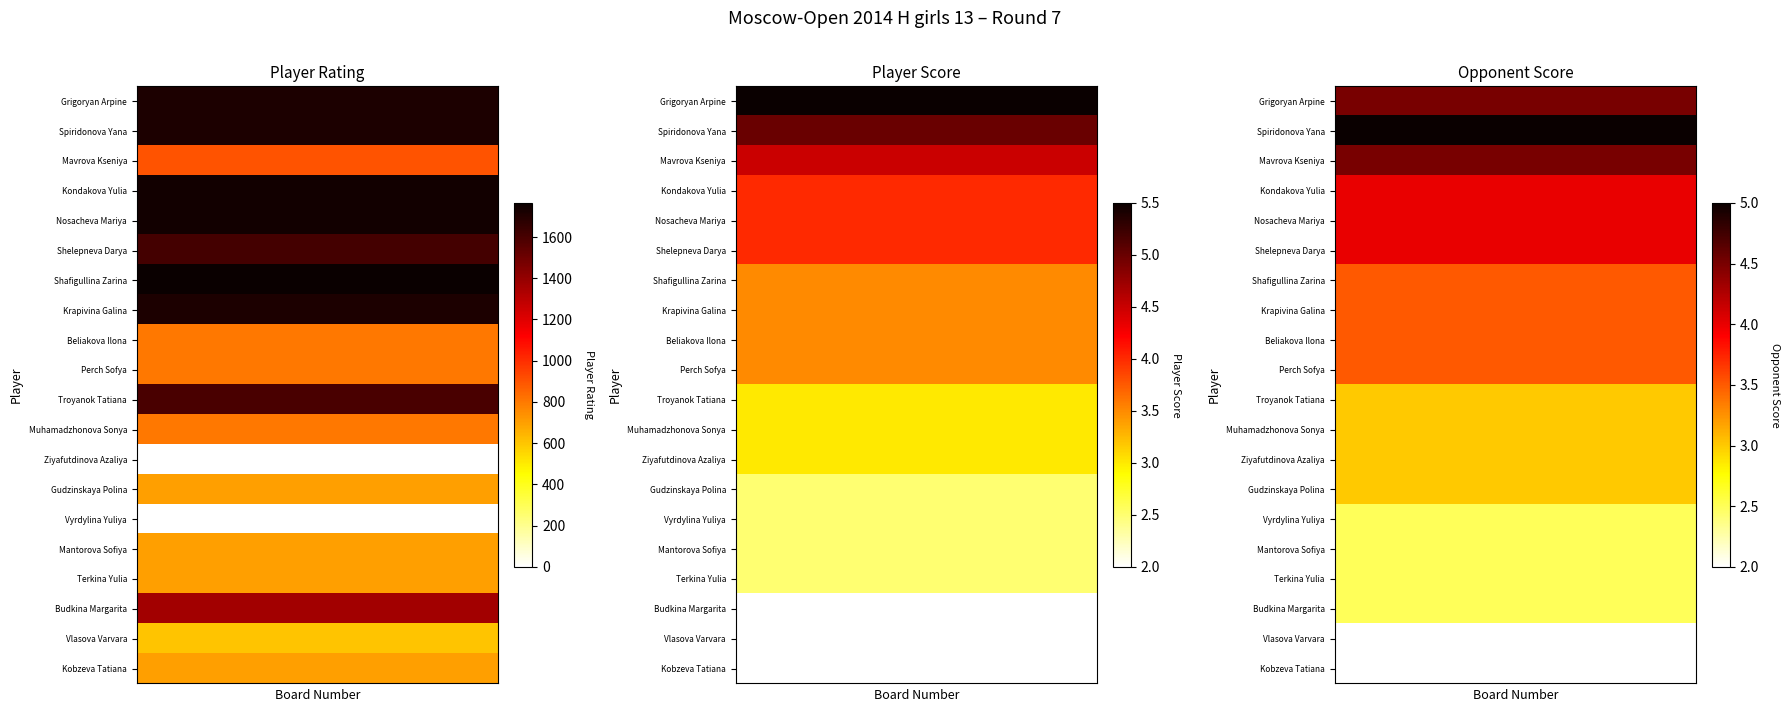

What is the total value across all series at 8?

66.0